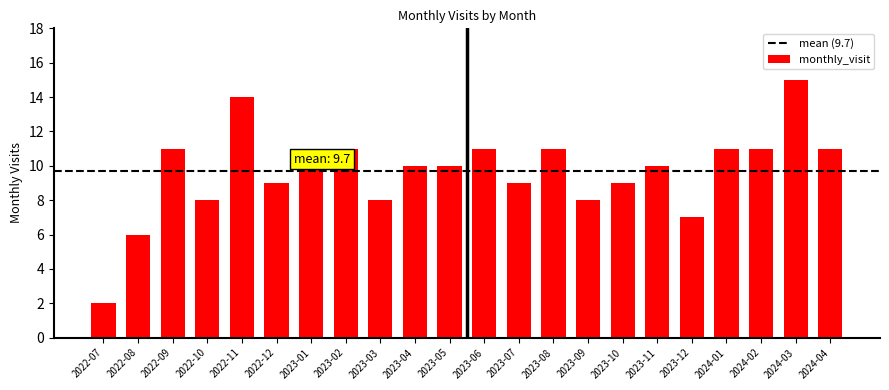

What is the label of the 9th bar from the right?

2023-08